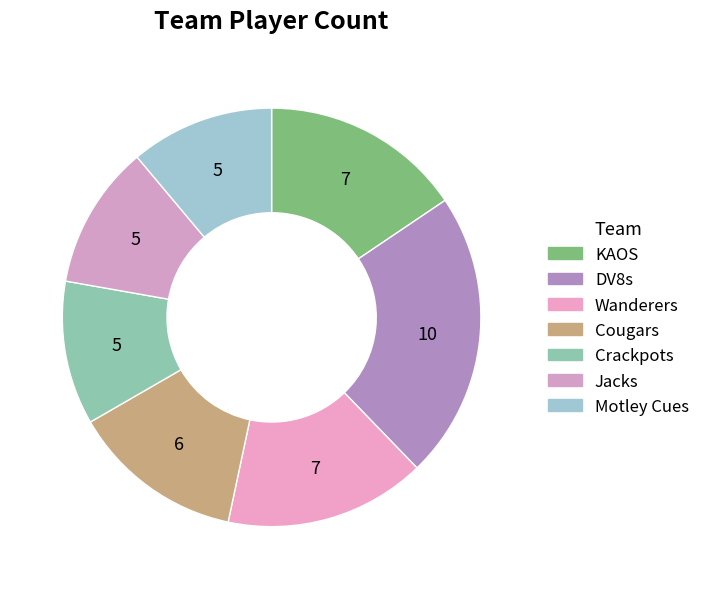

Is there a majority slice in this chart?

No